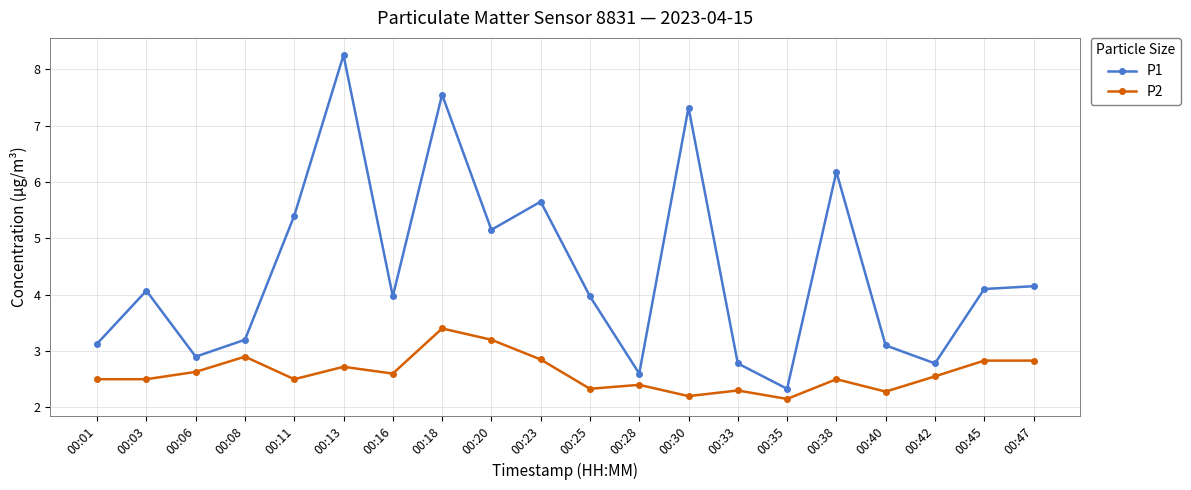

What is the difference between the P2 values at 00:47 and 00:28?

0.4